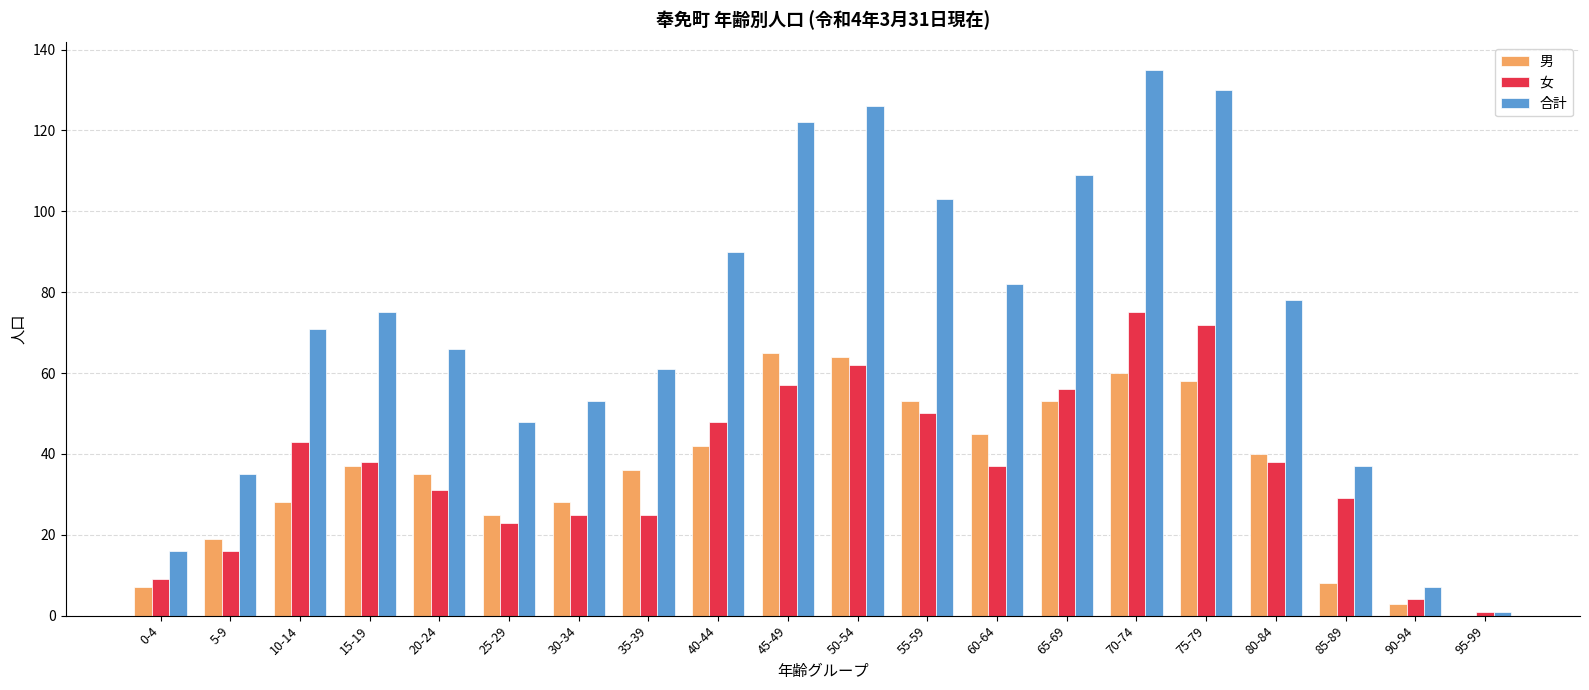

The value of 男 at 60-64 is 63. True or false?

False